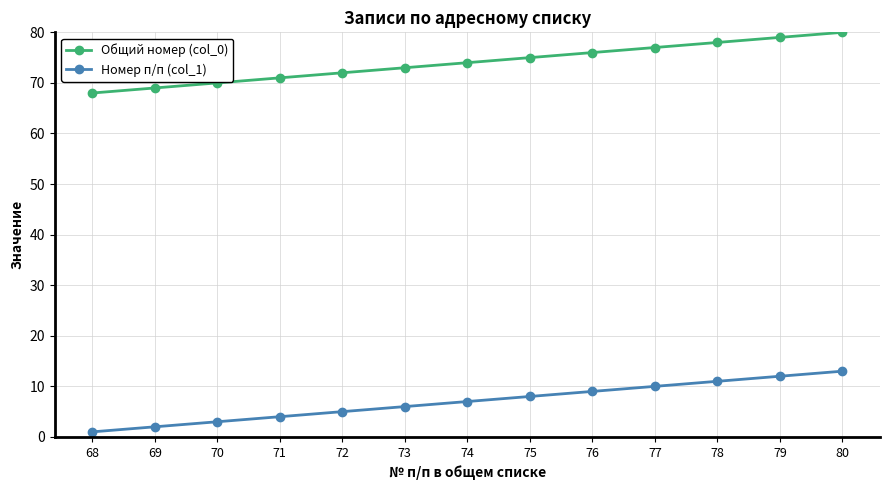

List the series in order of their peak value, highest first.

Общий номер (col_0), Номер п/п (col_1)